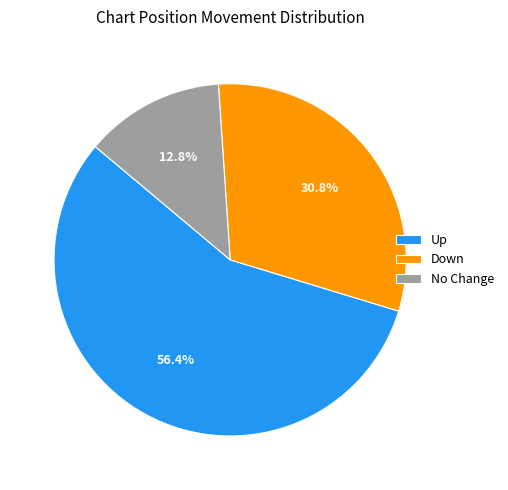

Which slice is the largest?

Up